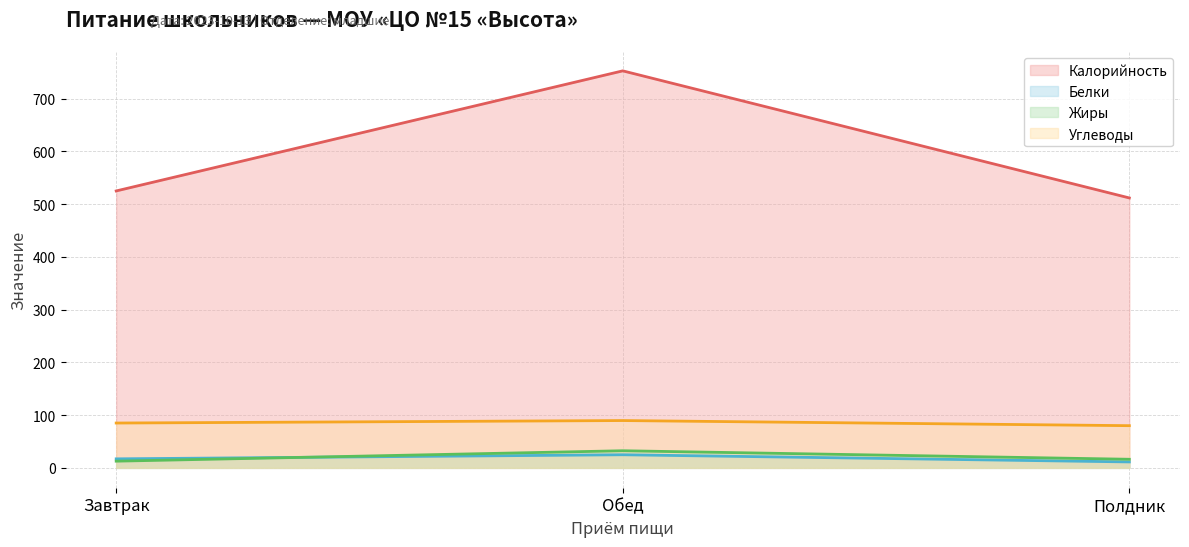

What is the difference between the maximum and minimum values in the Калорийность series?

241.0